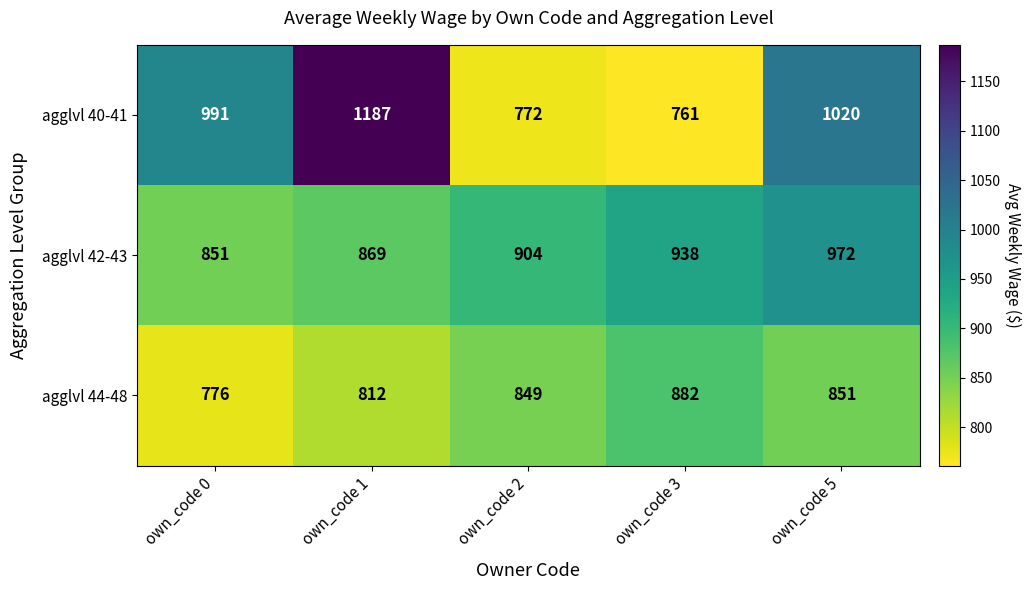

How many distinct data groups are displayed?

3